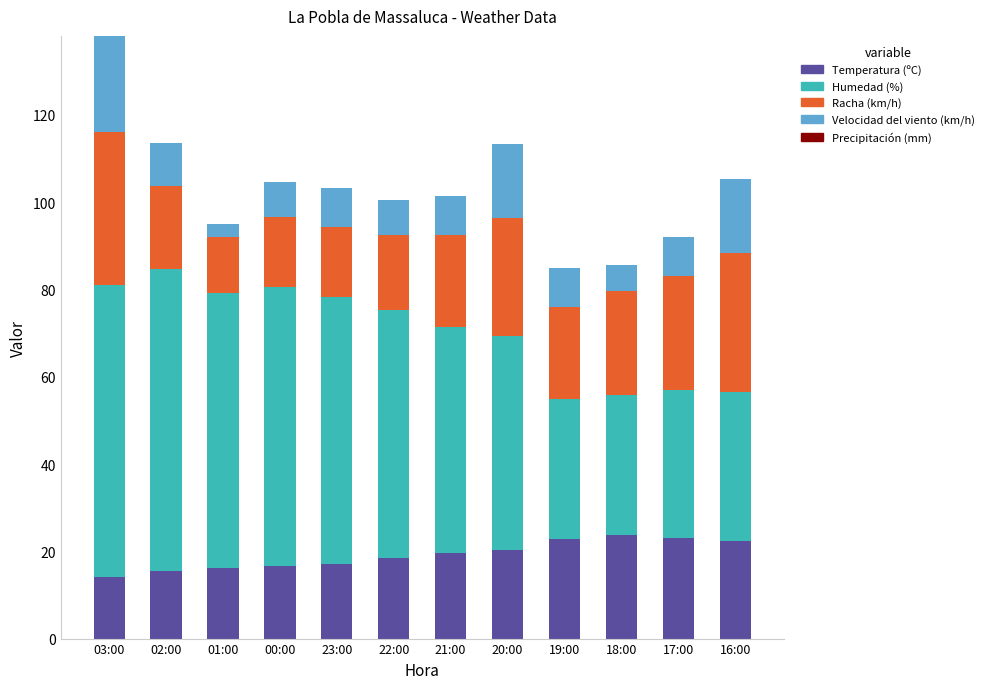

Are the bars horizontal?

No